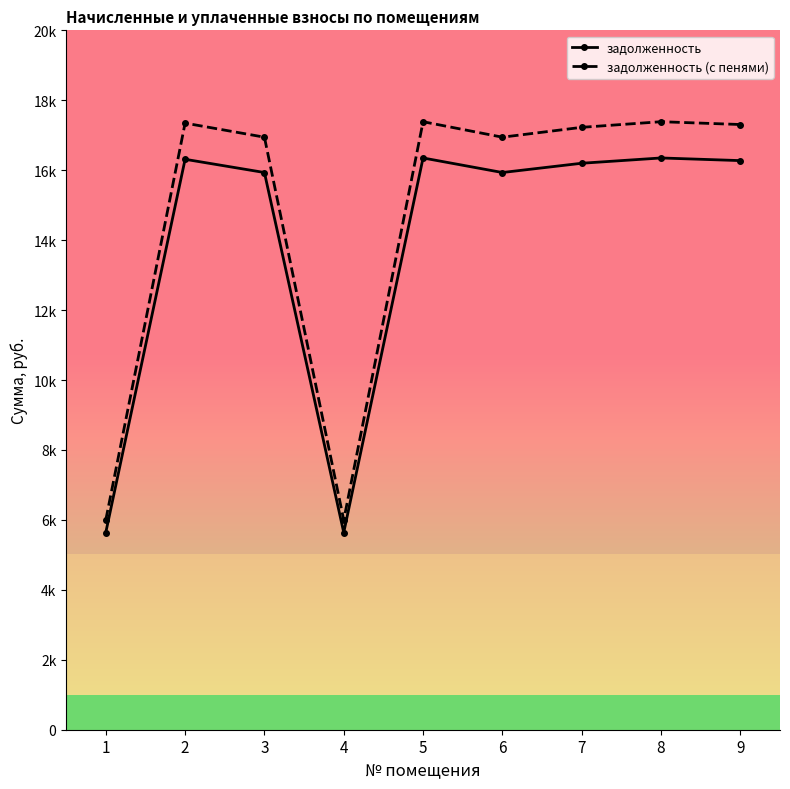

Which has a higher value, 9 or 6?

9